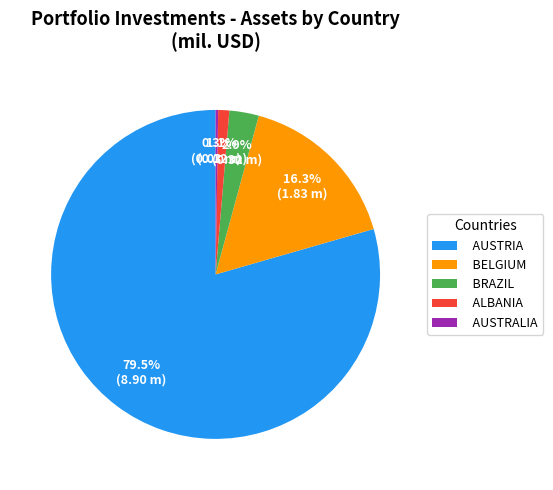

What is the total percentage of BRAZIL and BELGIUM?

19.2%